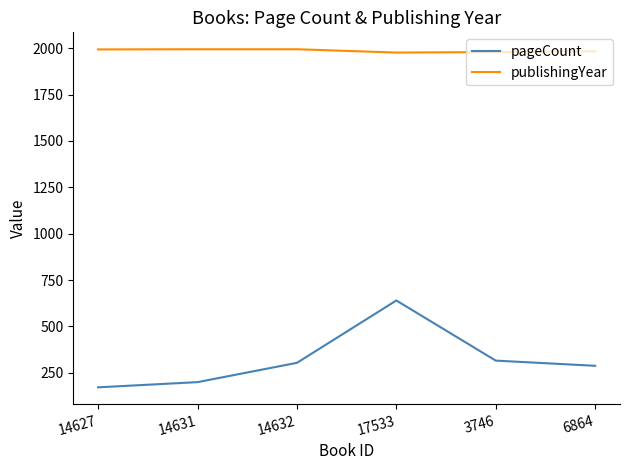

List the series in order of their peak value, lowest first.

pageCount, publishingYear